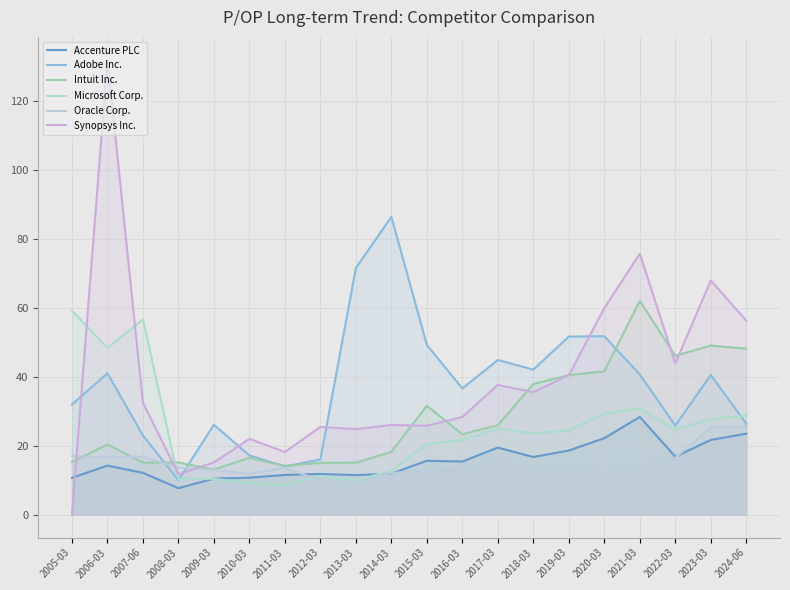

What is the average value of the Intuit Inc. series?

28.2